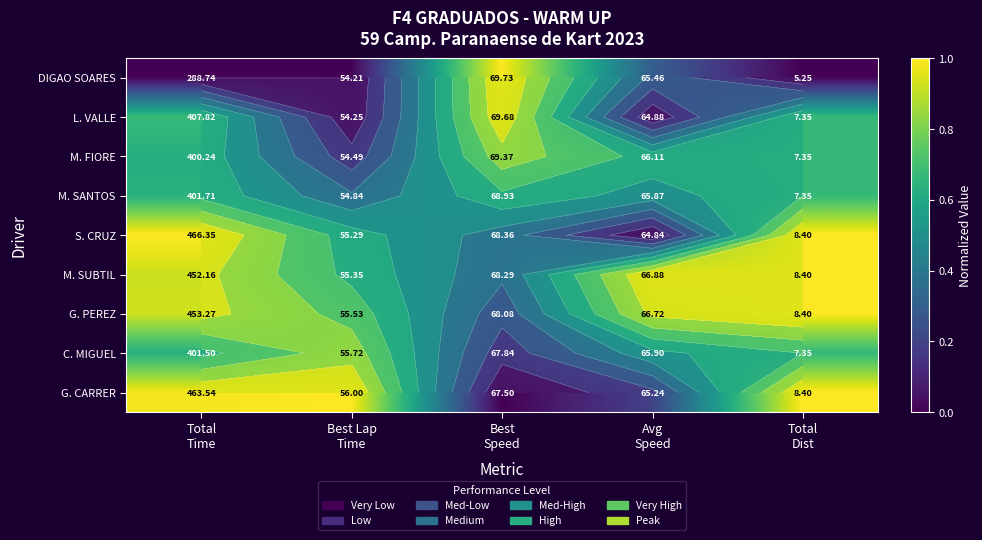

How many distinct data groups are displayed?

9